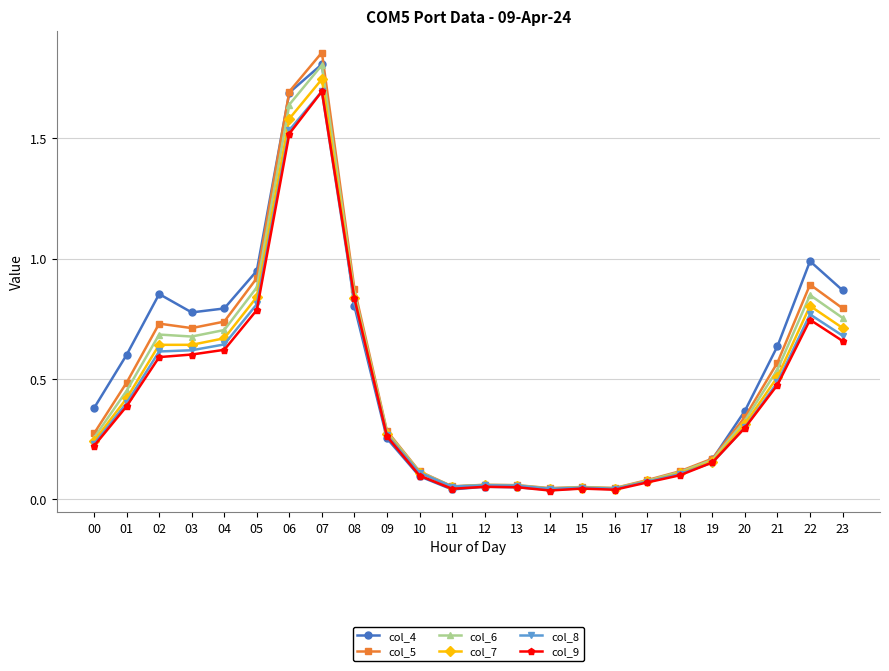

True or false: col_5 has a value of 0.1 at 18.

True